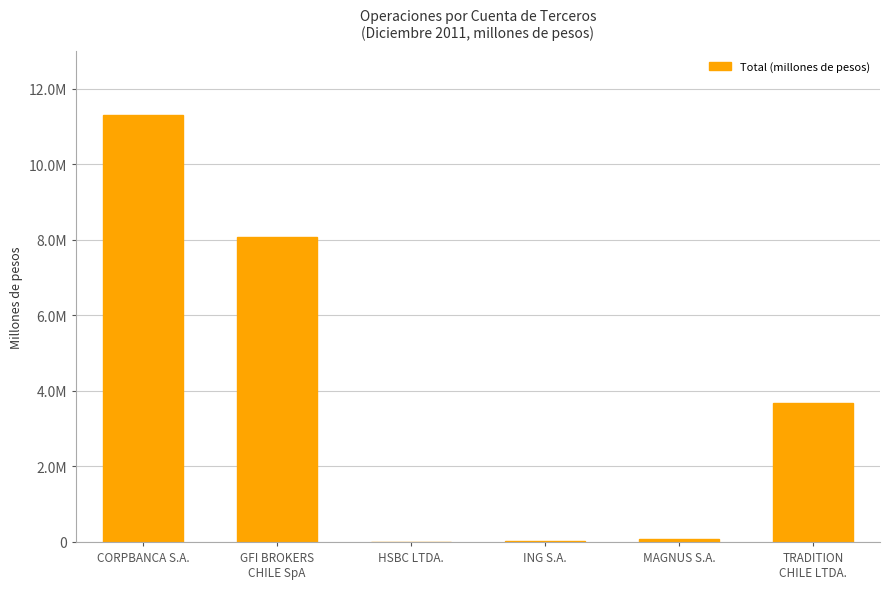

What is the difference between the values at MAGNUS S.A. and CORPBANCA S.A.?

11230801.0